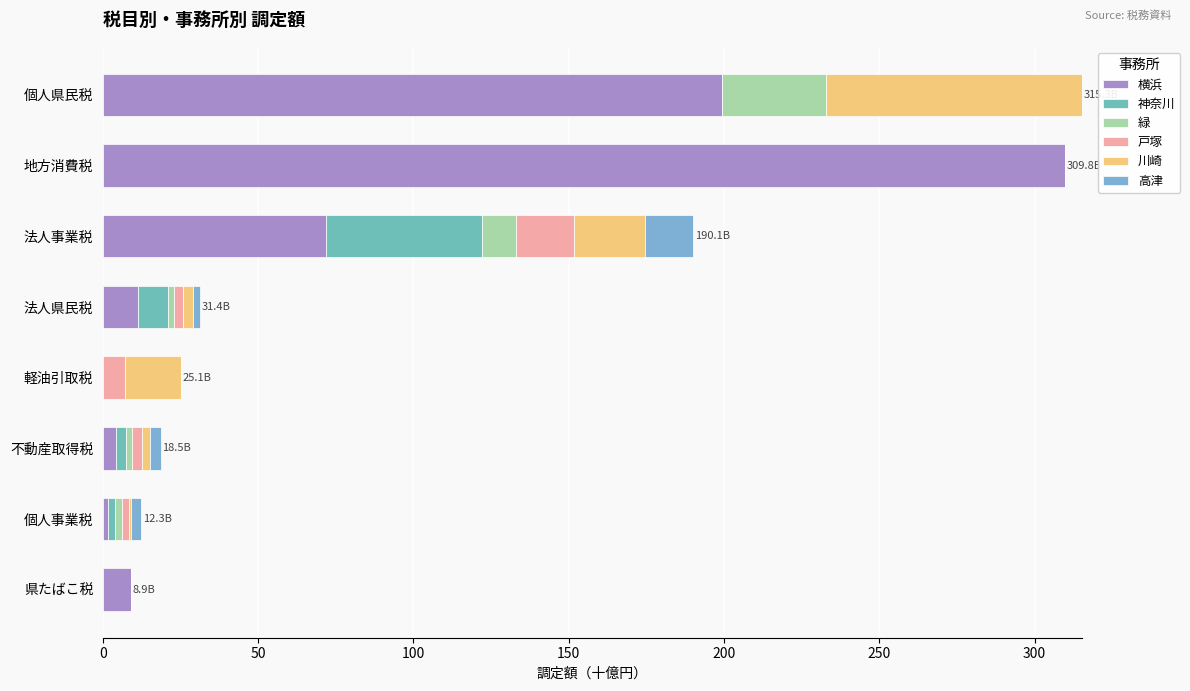

How many data points in 横浜 are above 11?

4